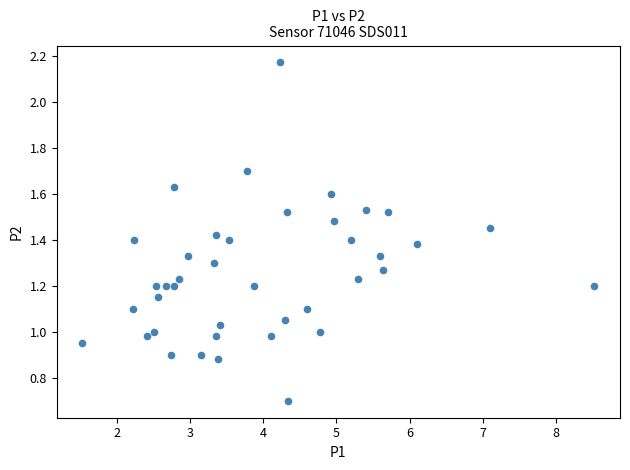

What is the range of X values (max minus min)?

7.0